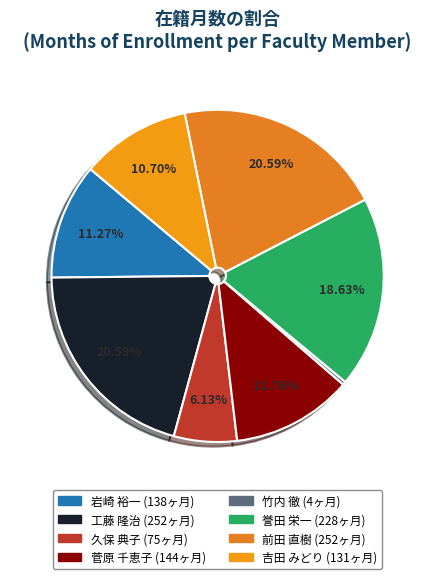

What is the total percentage of 久保 典子 and 竹内 徹?

6.5%